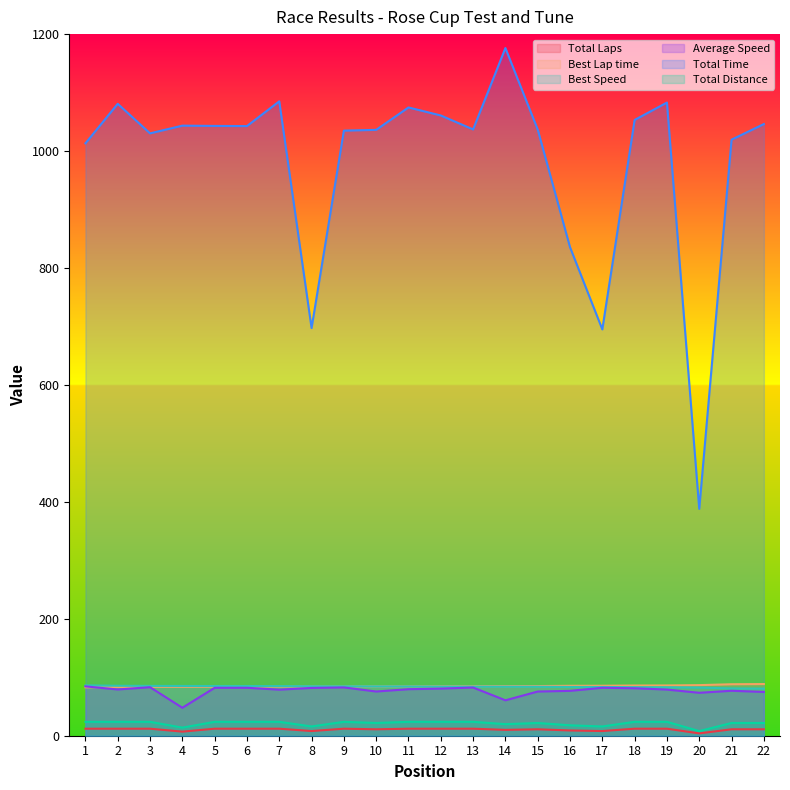

What are all the series names shown in the legend?

Total Laps, Best Lap time, Best Speed, Average Speed, Total Time, Total Distance